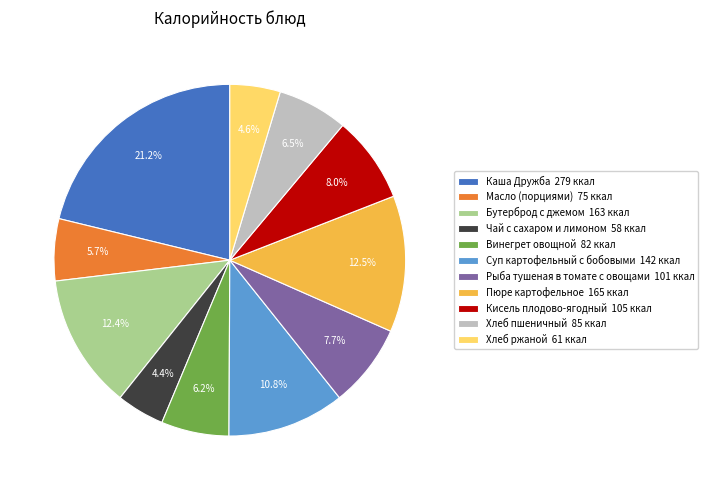

Is it true that Бутерброд с джемом is 1% of the pie?

False